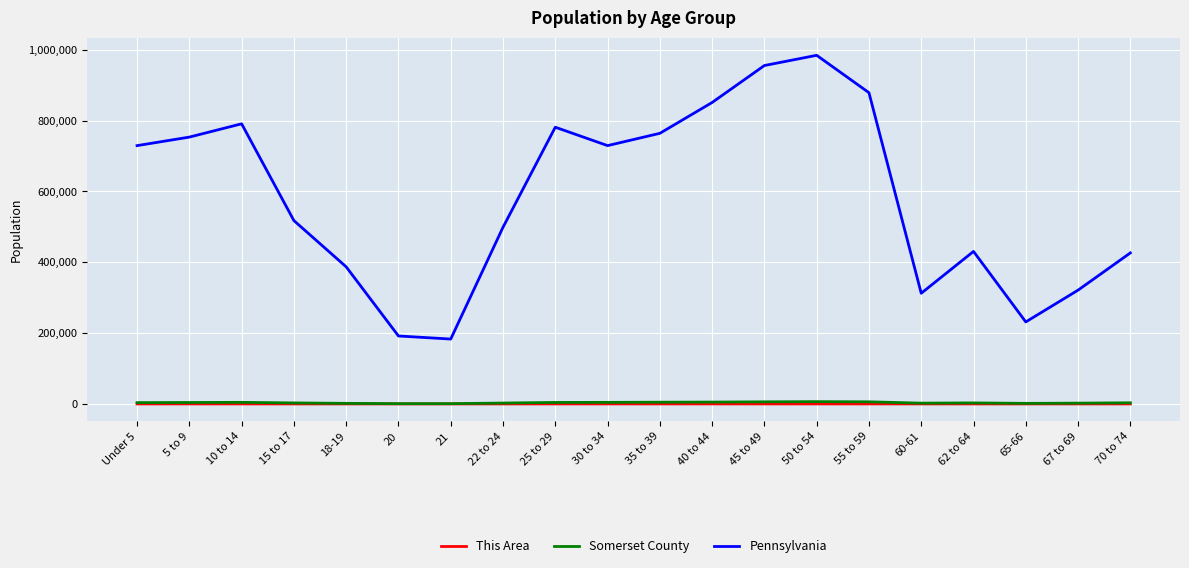

What is the total value across all series at 10 to 14?

795652